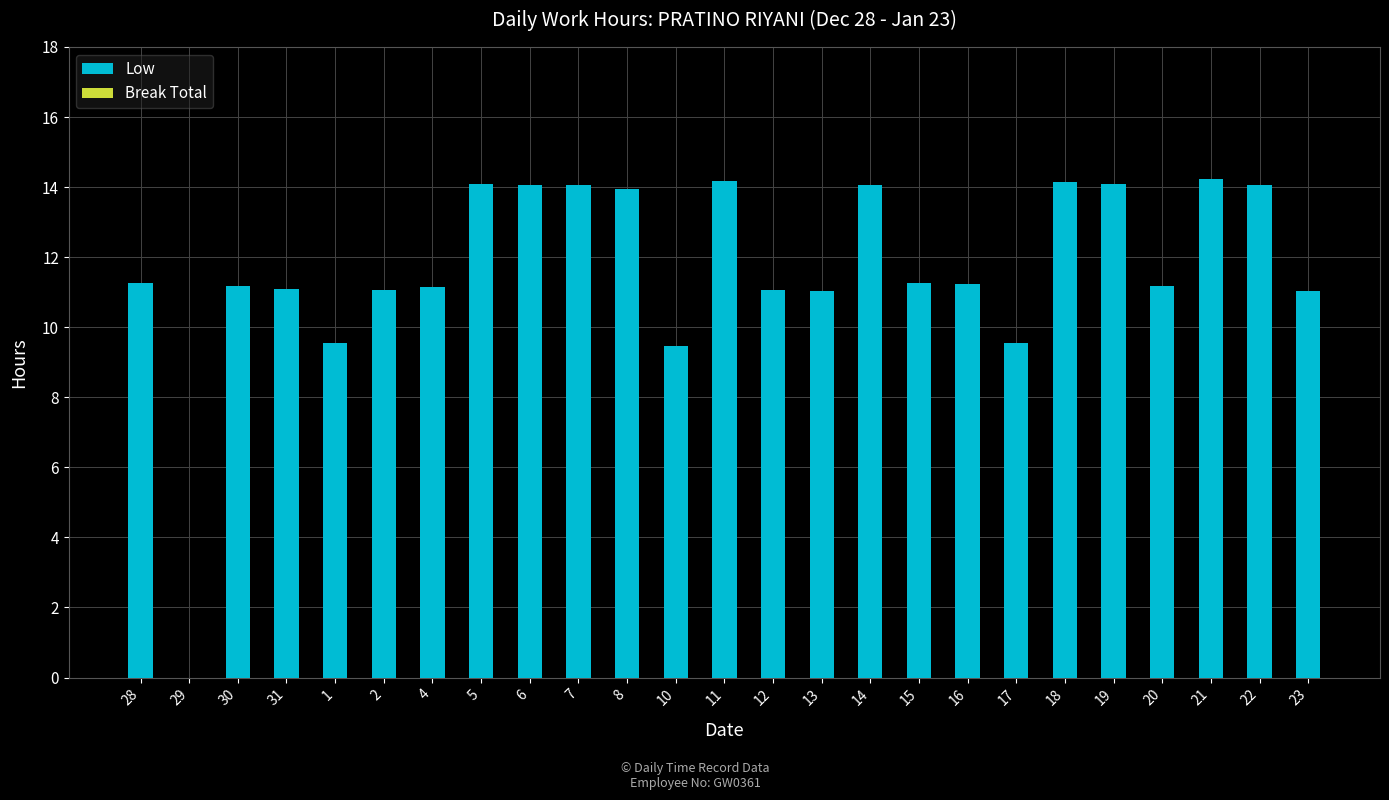

What is the greatest value displayed?

14.2